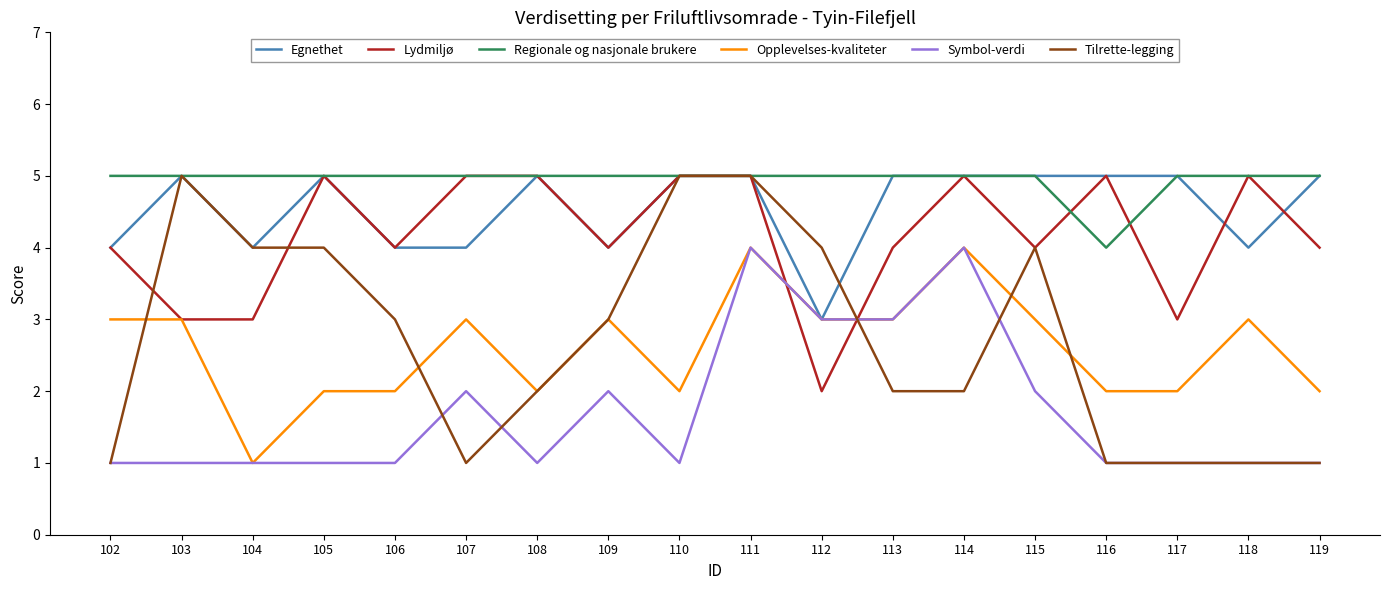

Reading left to right, list all the values displayed in this chart.

Egnethet: 4	5	4	5	4	4	5	4	5	5	3	5	5	5	5	5	4	5
Lydmiljø: 4	3	3	5	4	5	5	4	5	5	2	4	5	4	5	3	5	4
Regionale og nasjonale brukere: 5	5	5	5	5	5	5	5	5	5	5	5	5	5	4	5	5	5
Opplevelses-kvaliteter: 3	3	1	2	2	3	2	3	2	4	3	3	4	3	2	2	3	2
Symbol-verdi: 1	1	1	1	1	2	1	2	1	4	3	3	4	2	1	1	1	1
Tilrette-legging: 1	5	4	4	3	1	2	3	5	5	4	2	2	4	1	1	1	1